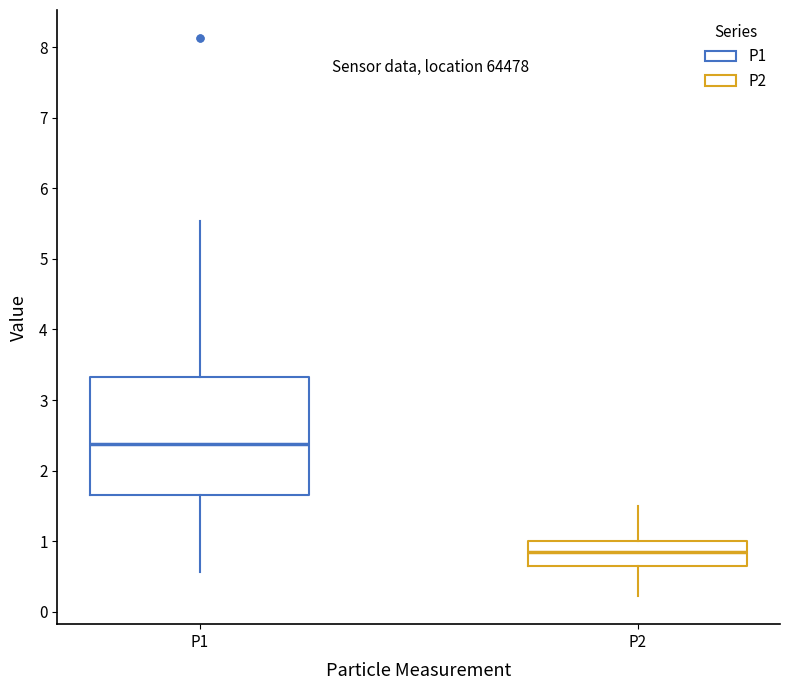

Reading left to right, read every box against the y-axis: the position of its median line, the range the box covers, and the ends of its whiskers. The values are not printed on the chart, so give them approximately, as read against the axis.

P1: median 2.4, box 1.7 to 3.3, whiskers 0.6 to 5.5
P2: median 0.9, box 0.7 to 1.0, whiskers 0.2 to 1.5